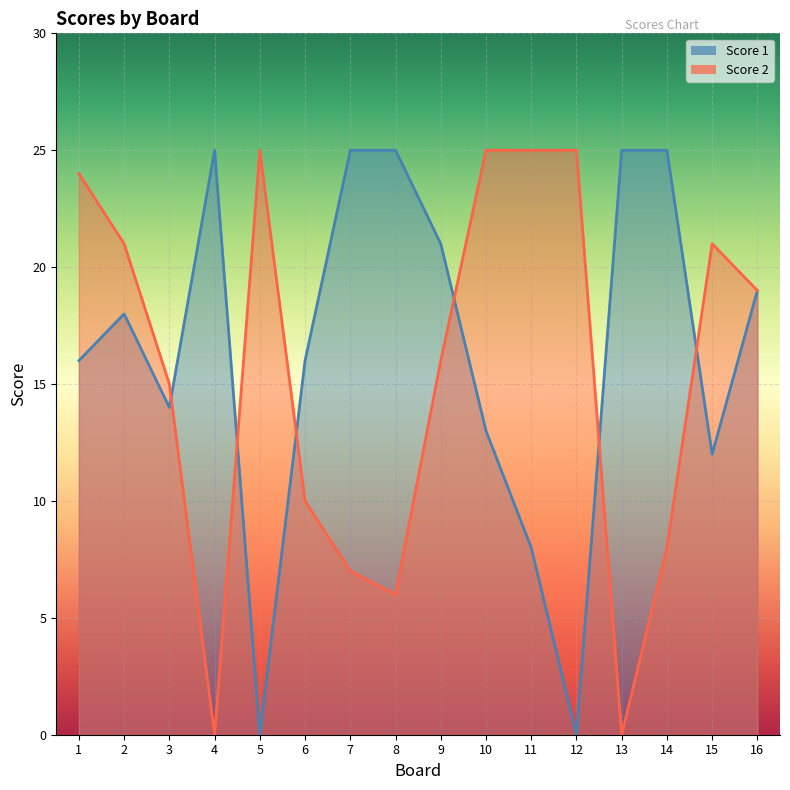

What is the difference between the maximum and minimum values in the Score 2 series?

25